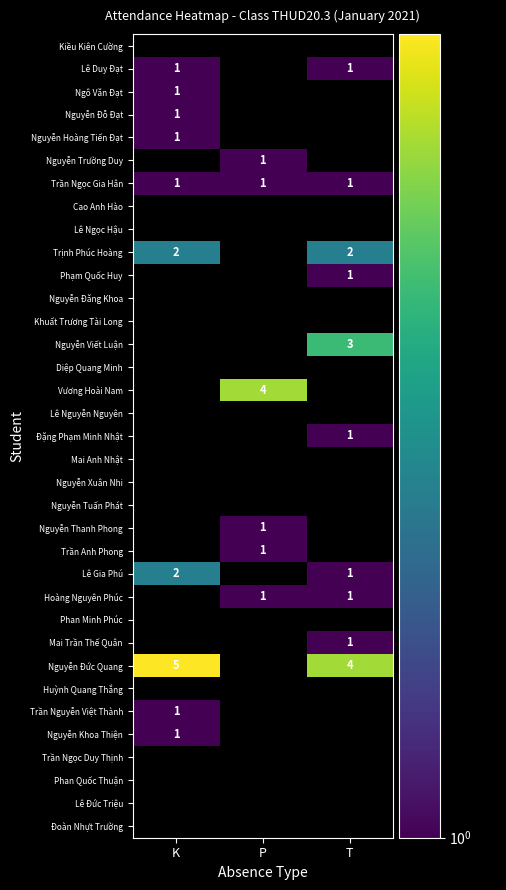

Is it true that Trịnh Phúc Hoàng equals 2 at T?

True